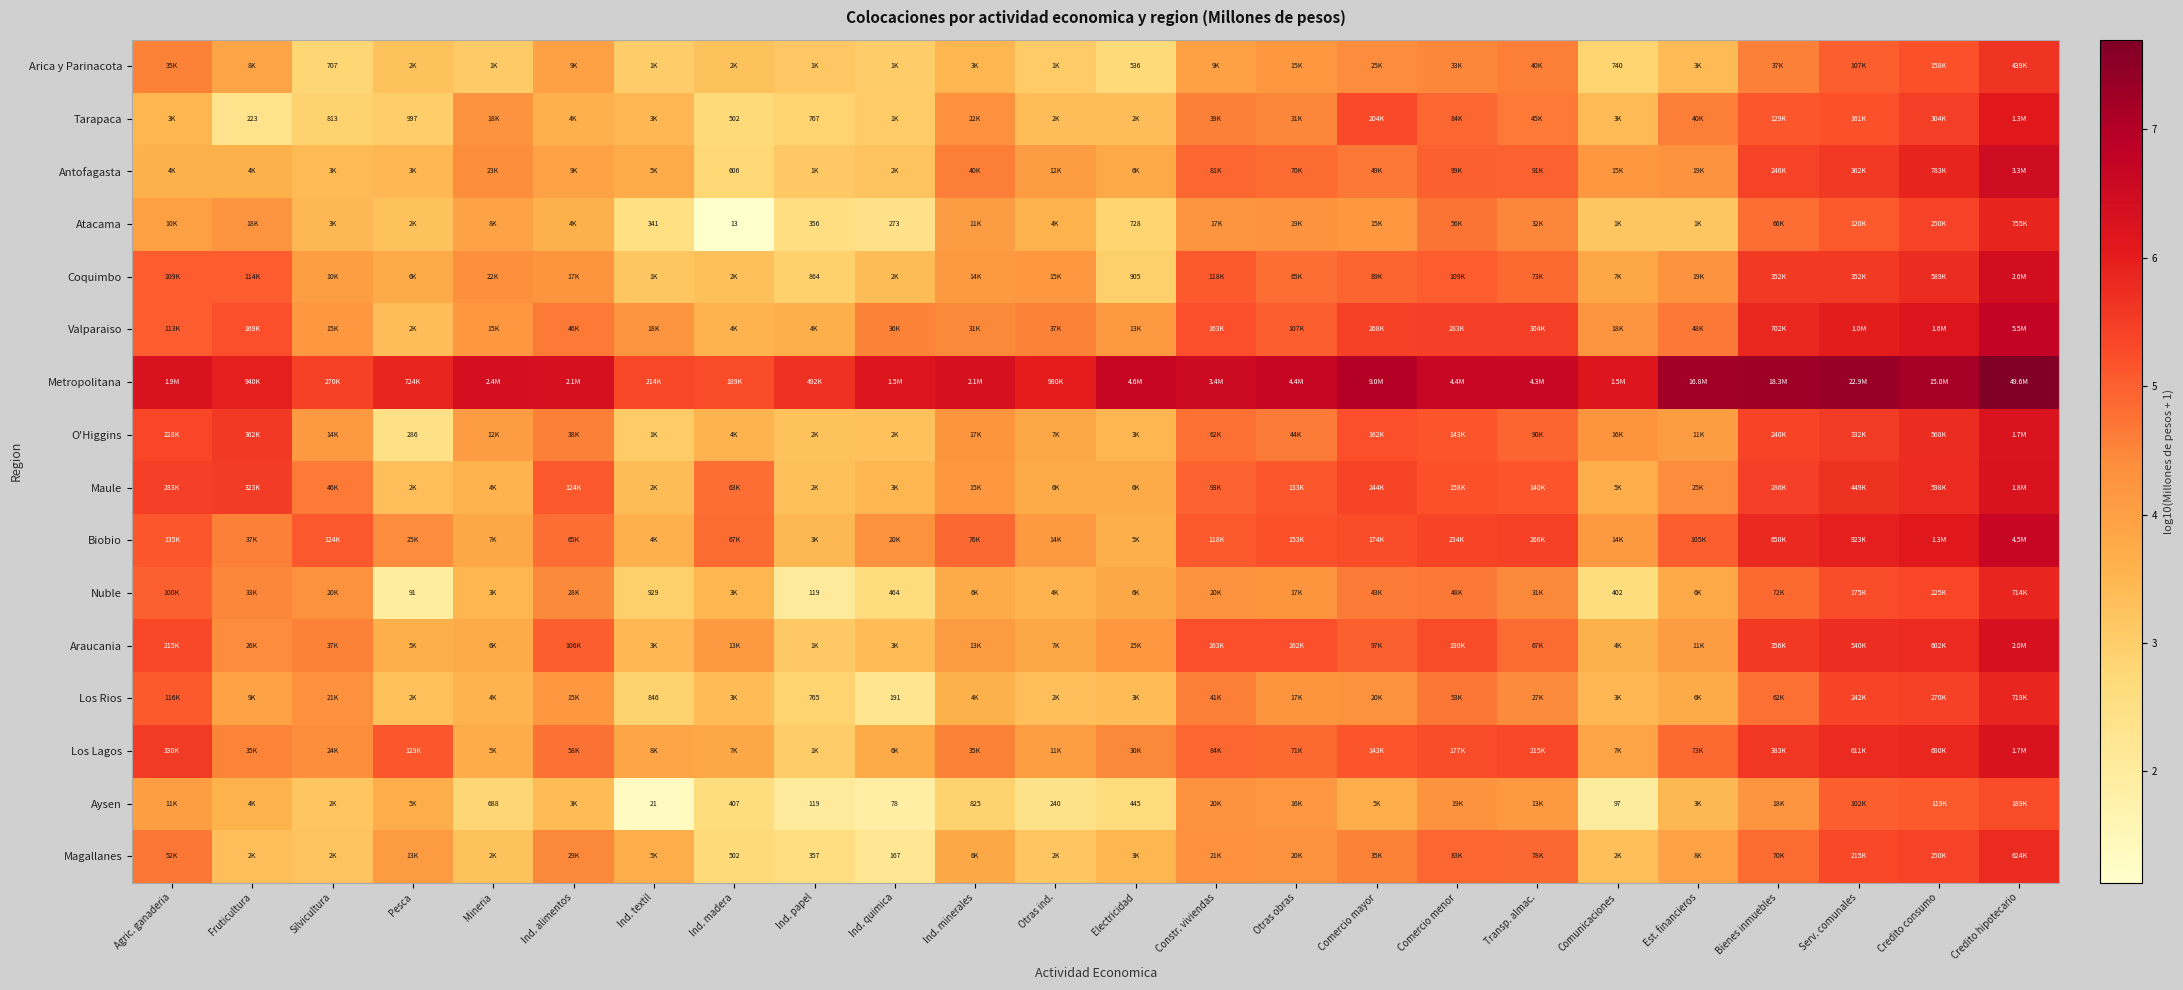

How many series are shown in this chart?

16